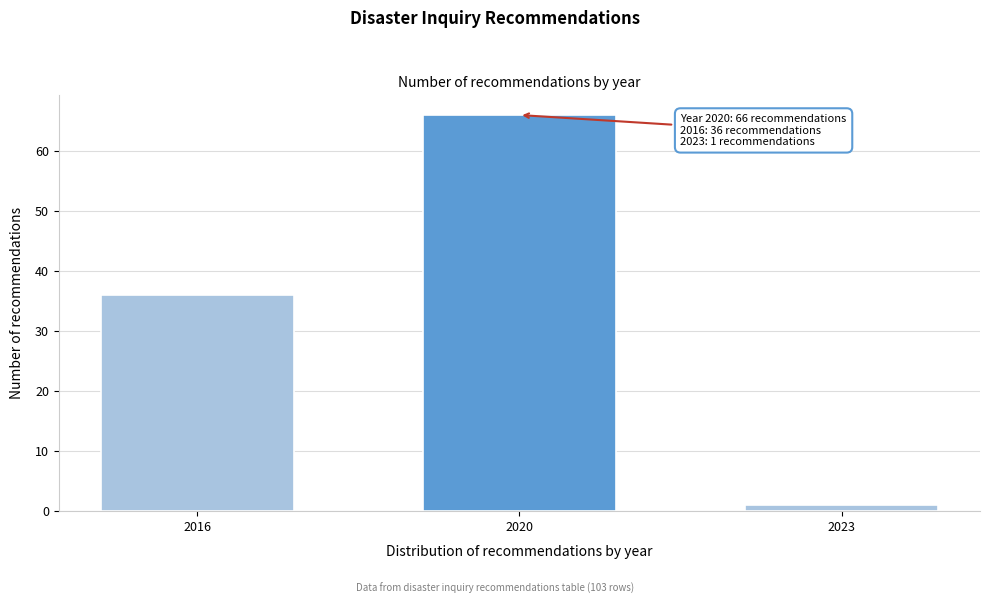

Reading right to left, extract all data points from this chart.

2023=1	2020=66	2016=36